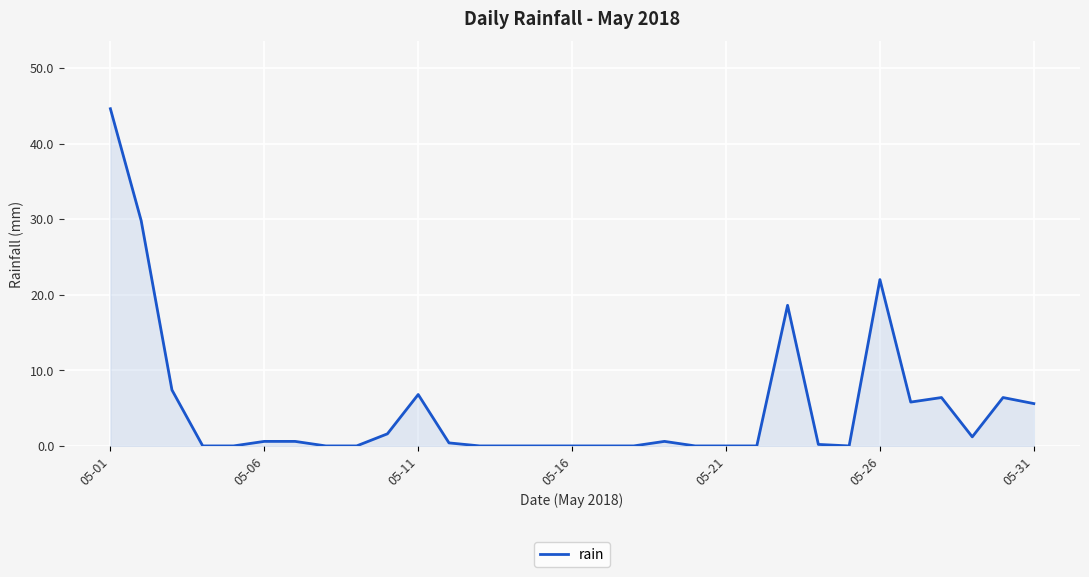

How many lines are shown in the chart?

1